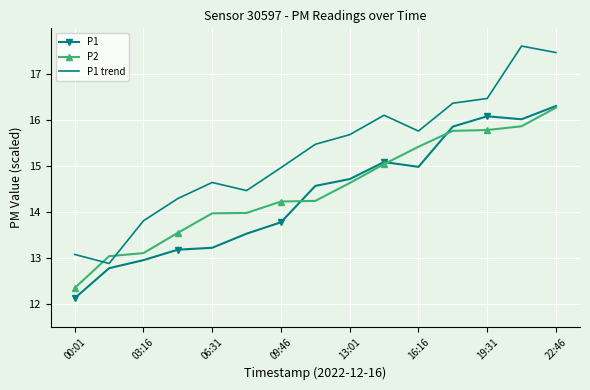

Which series has the largest total across all categories?

P1 trend